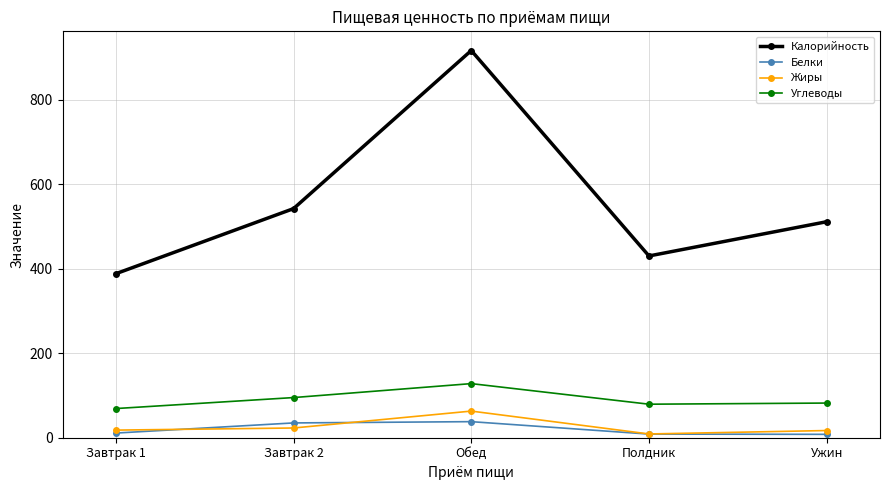

How many lines are shown in the chart?

4